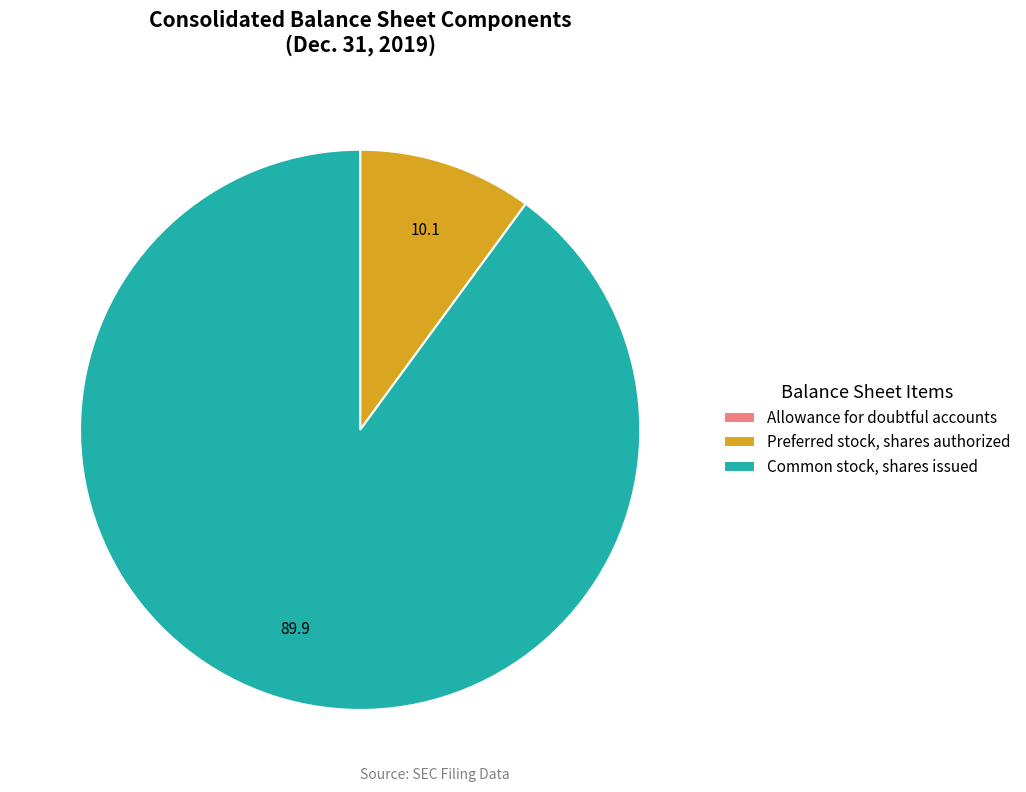

True or false: Common stock, shares issued accounts for 81% of the total.

False